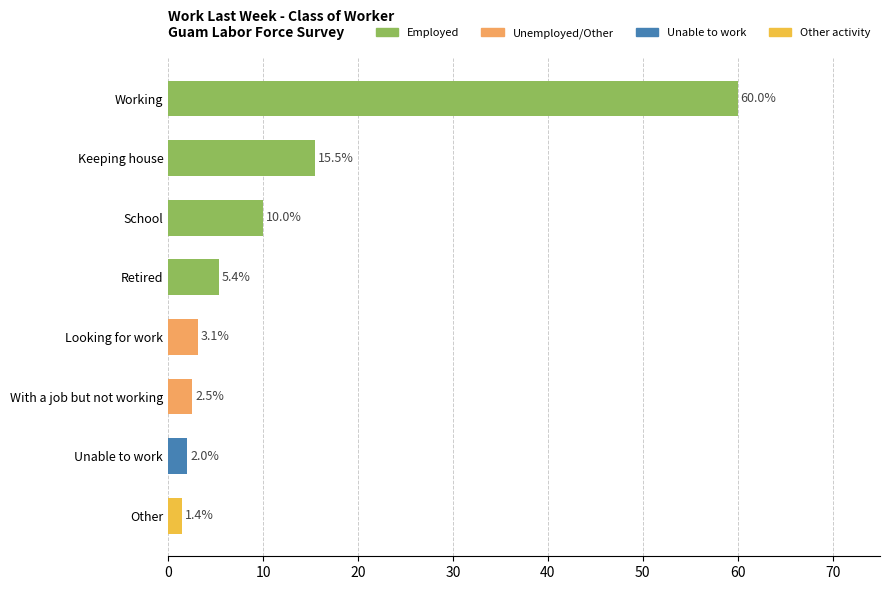

How many series are shown in this chart?

1